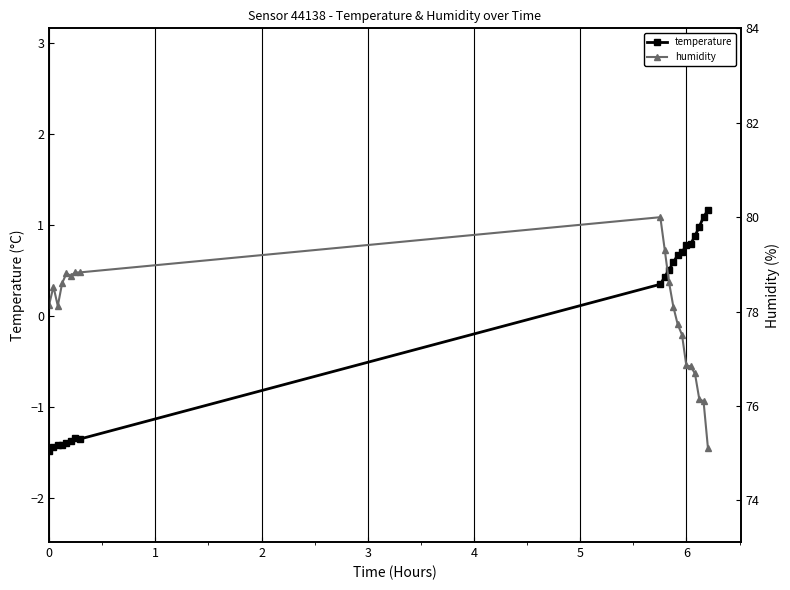

Does the chart display data point markers on the line(s)?

Yes